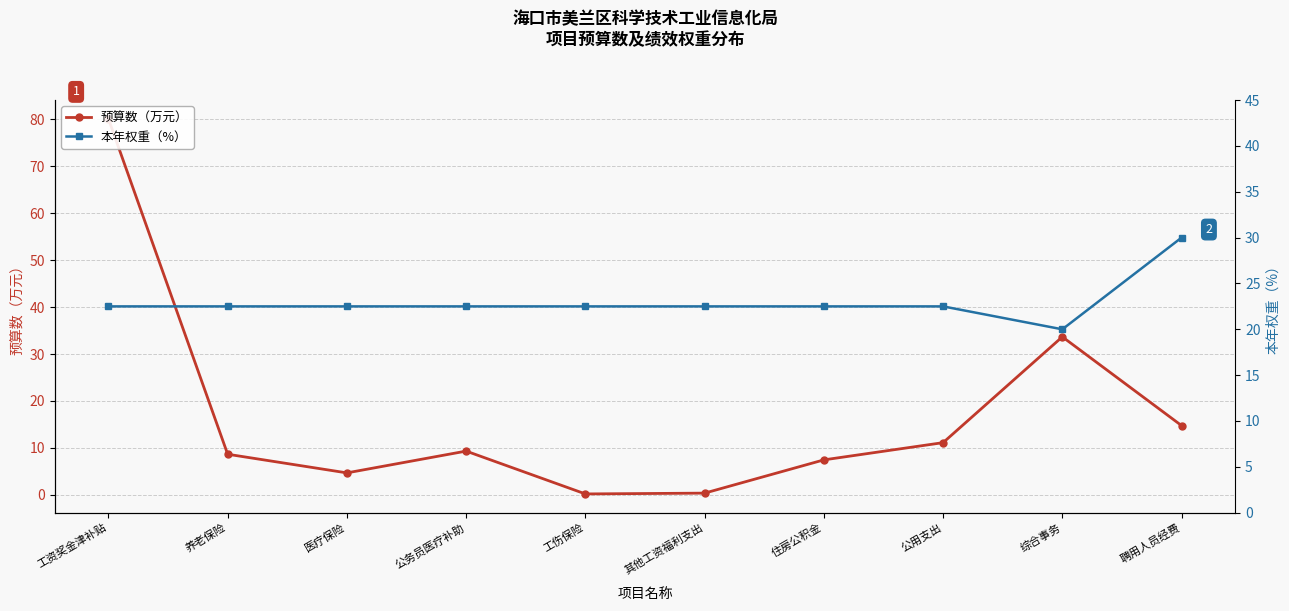

Which series has the largest range (max minus min)?

预算数（万元）